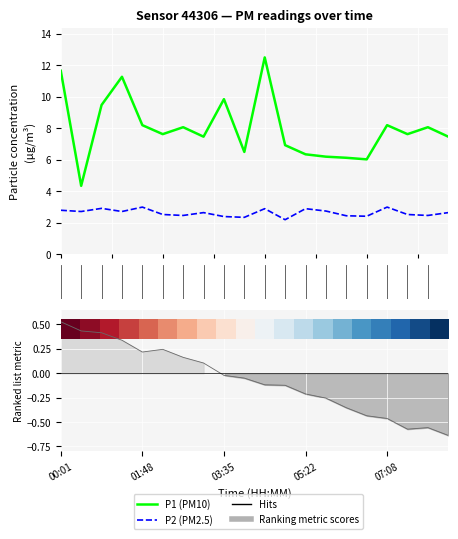

How many values in the P1 (PM10) series exceed 7?

13